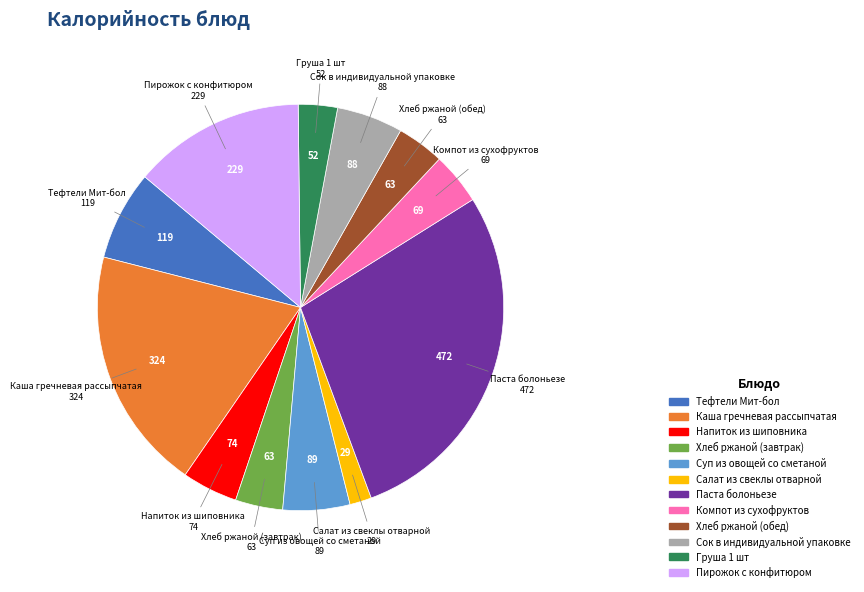

What is the smallest slice in the pie chart?

Салат из свеклы отварной